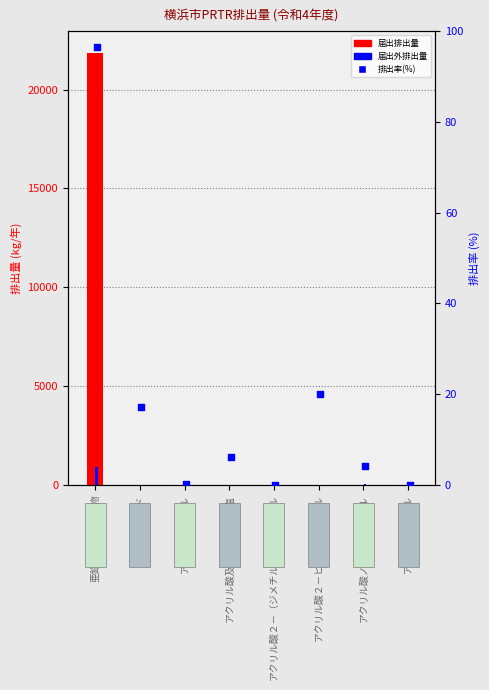

What is the total value across all series at アクリルアミド?

17.1